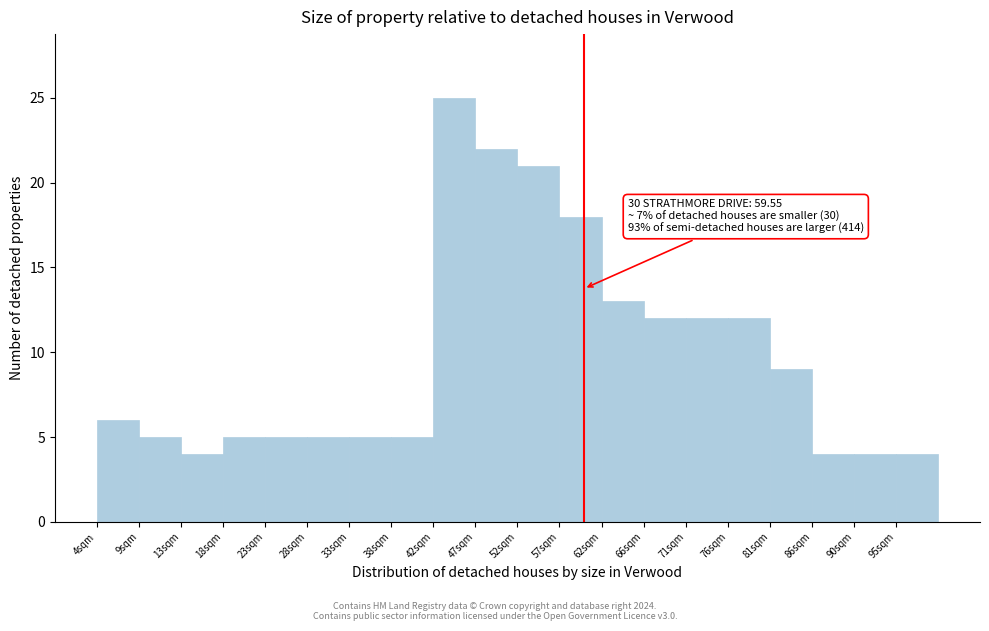

Which range on the x-axis has the tallest bar?

42.5 to 47.0